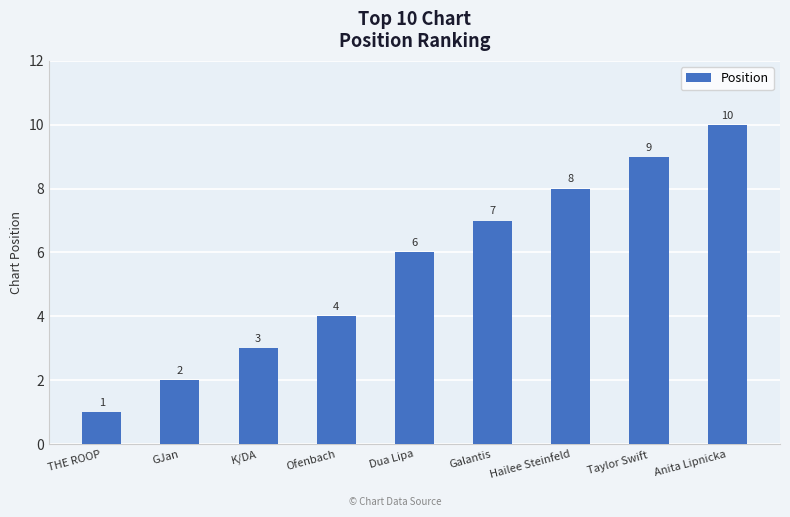

Rank the categories by value from lowest to highest.

THE ROOP, GJan, K/DA, Ofenbach, Dua Lipa, Galantis, Hailee Steinfeld, Taylor Swift, Anita Lipnicka